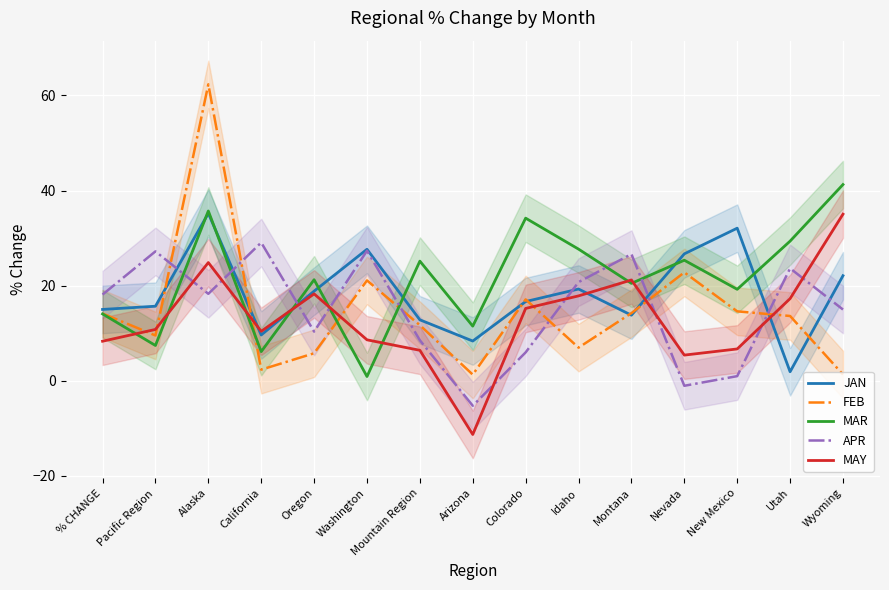

What is the label of the 7th point from the right?

Colorado